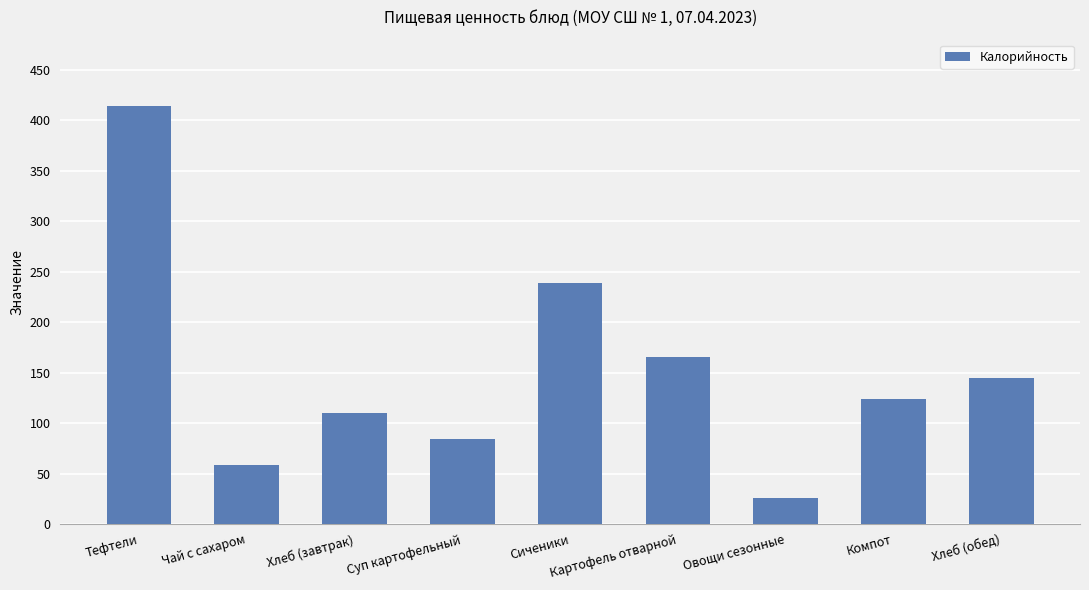

Are the bars grouped side by side (vs. stacked)?

No